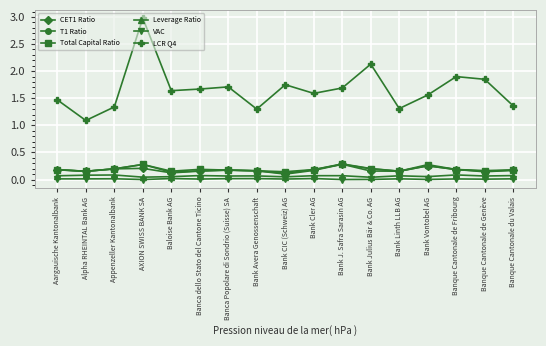

True or false: VAC has a value of 0.0 at Bank Vontobel AG.

True